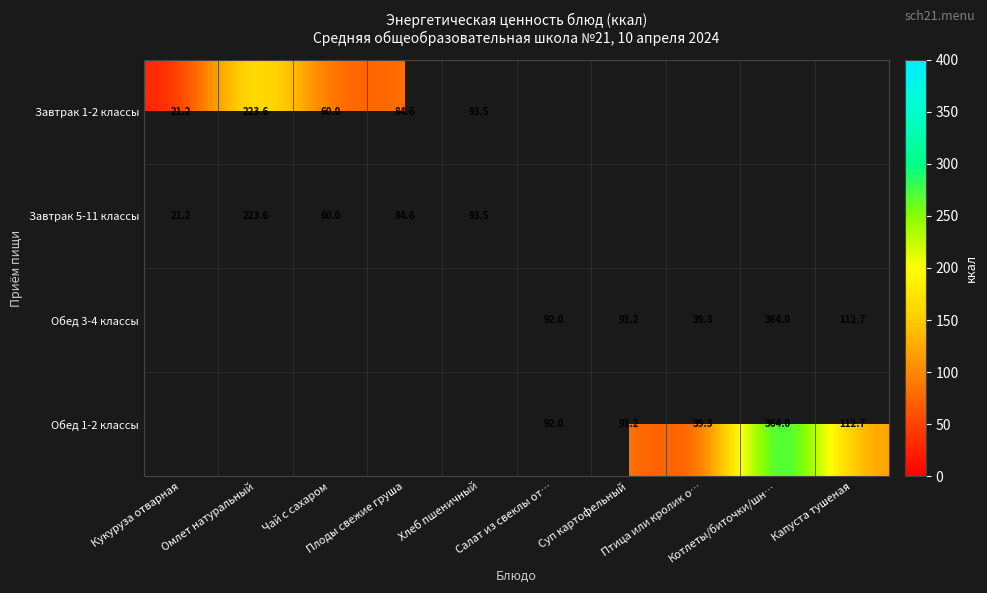

At Салат из свеклы от…, list the series in order from largest to smallest.

Завтрак 1-2 классы, Завтрак 5-11 классы, Обед 3-4 классы, Обед 1-2 классы